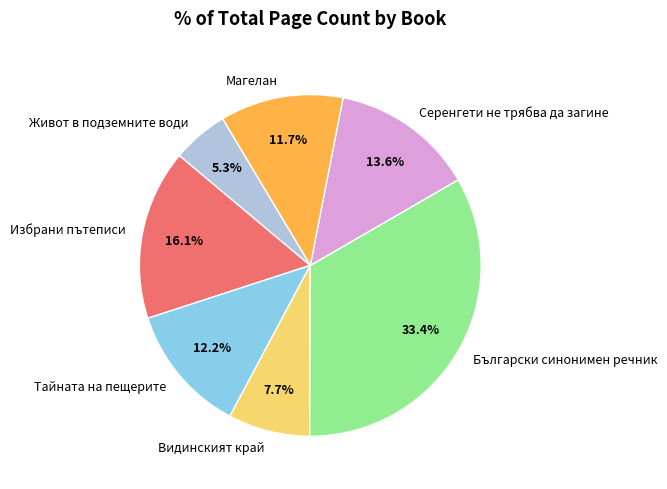

Between Серенгети не трябва да загине and Български синонимен речник, which is larger?

Български синонимен речник